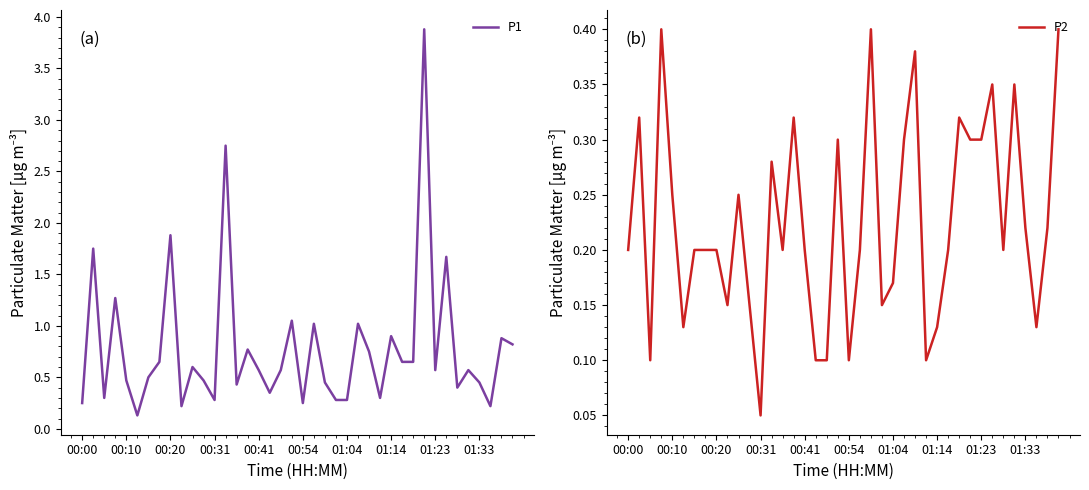

What is the maximum value for P1?

3.9